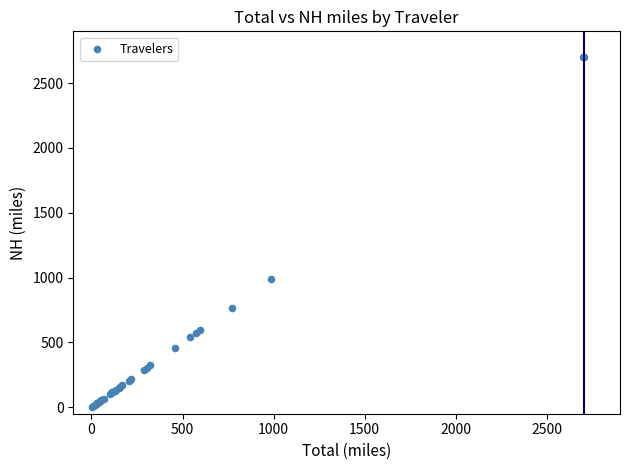

What Y value in the scatter plot is closest to 1351?

987.2